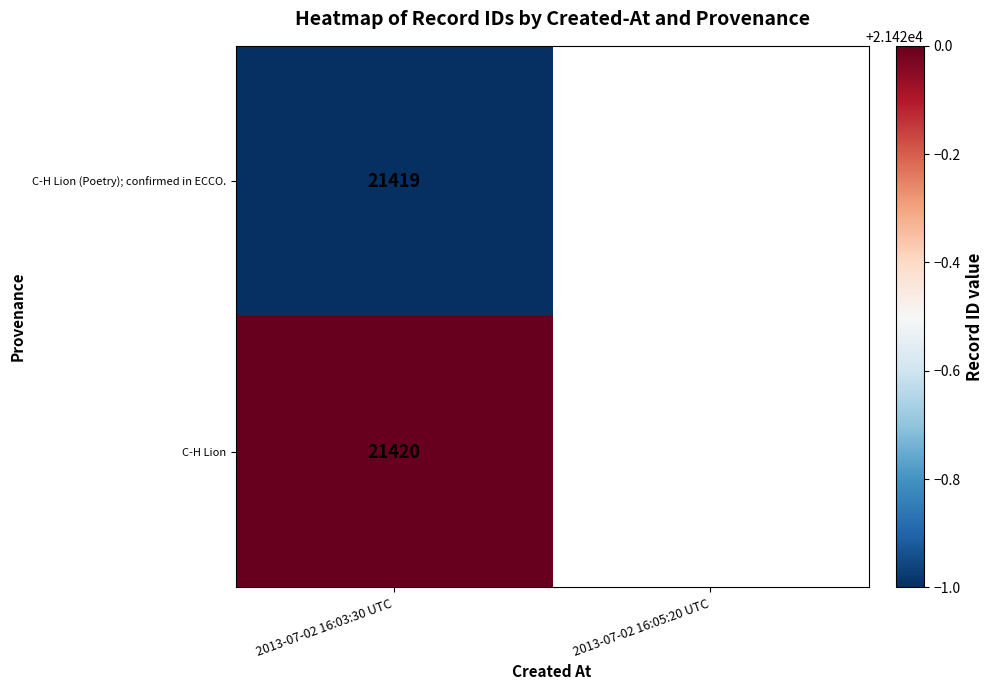

The value of C-H Lion (Poetry); confirmed in ECCO. at 2013-07-02 16:03:30 UTC is 36594. True or false?

False